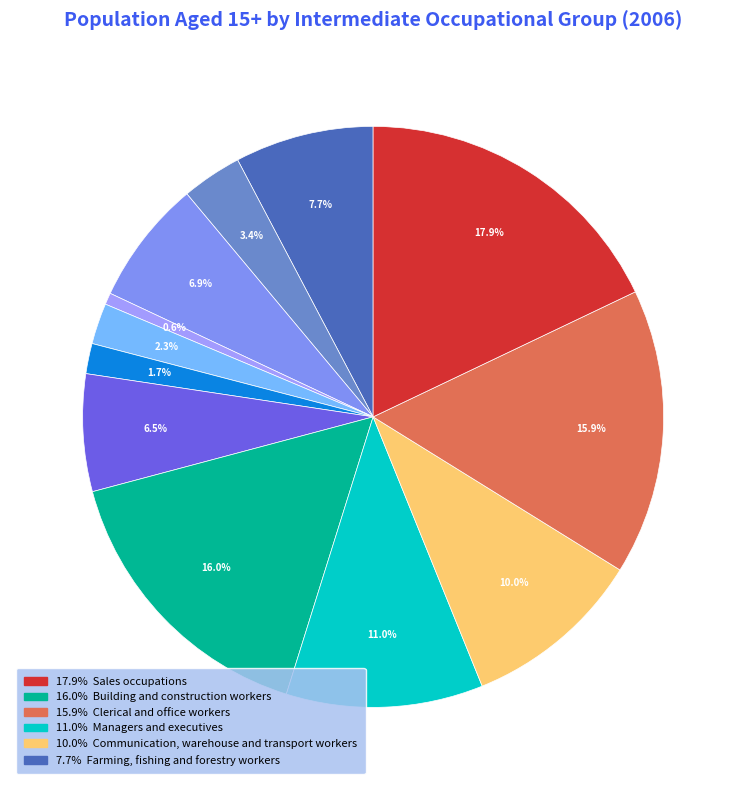

Count the number of slices in the pie.

12